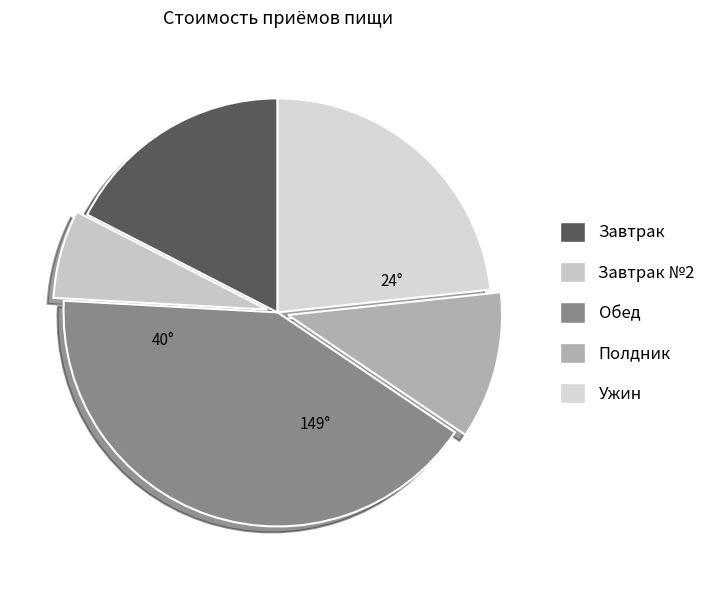

Count the number of slices in the pie.

5